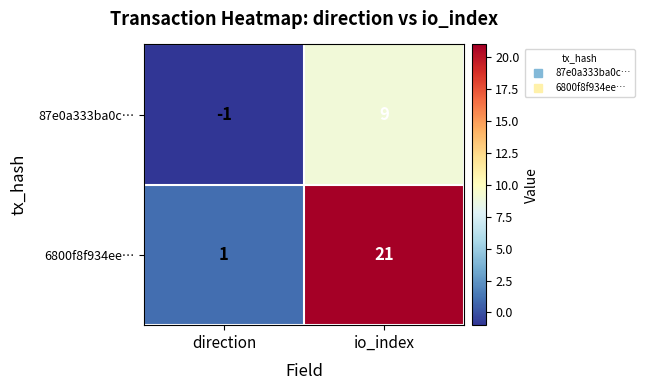

Which series changed the most between direction and io_index?

6800f8f934ee…